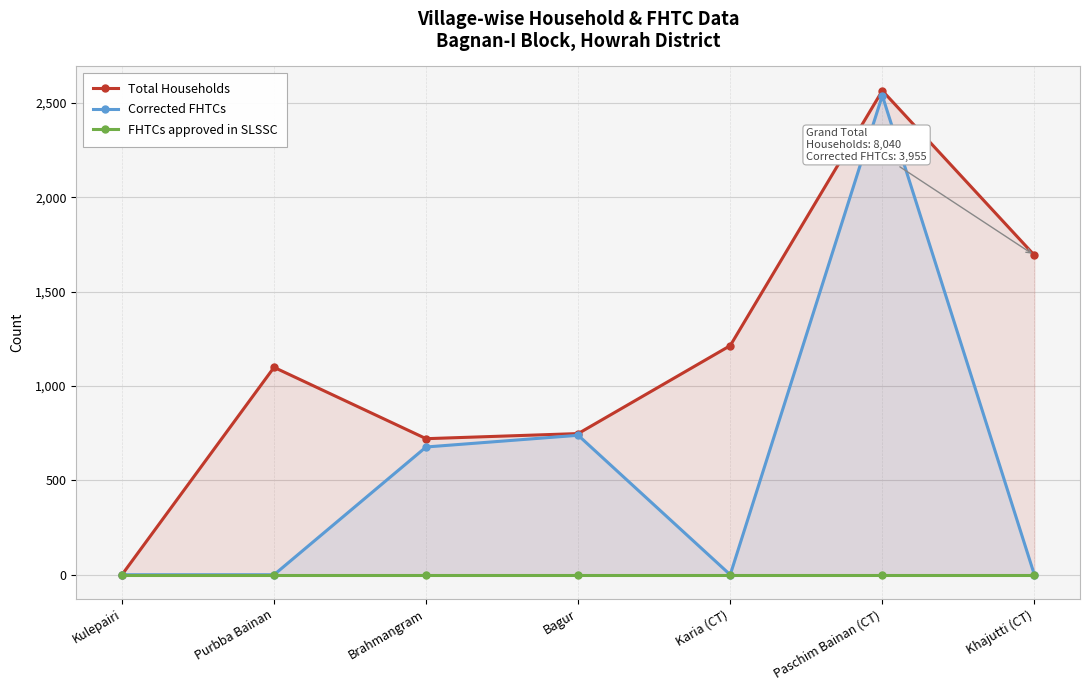

At which category is the sum across all series the highest?

Paschim Bainan (CT)